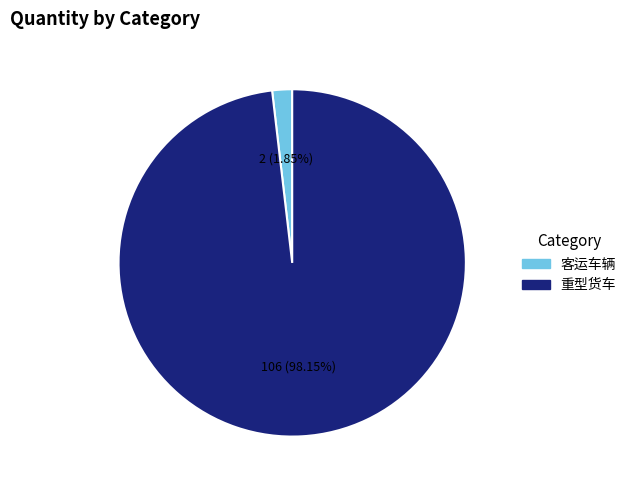

True or false: 客运车辆 accounts for 2% of the total.

True